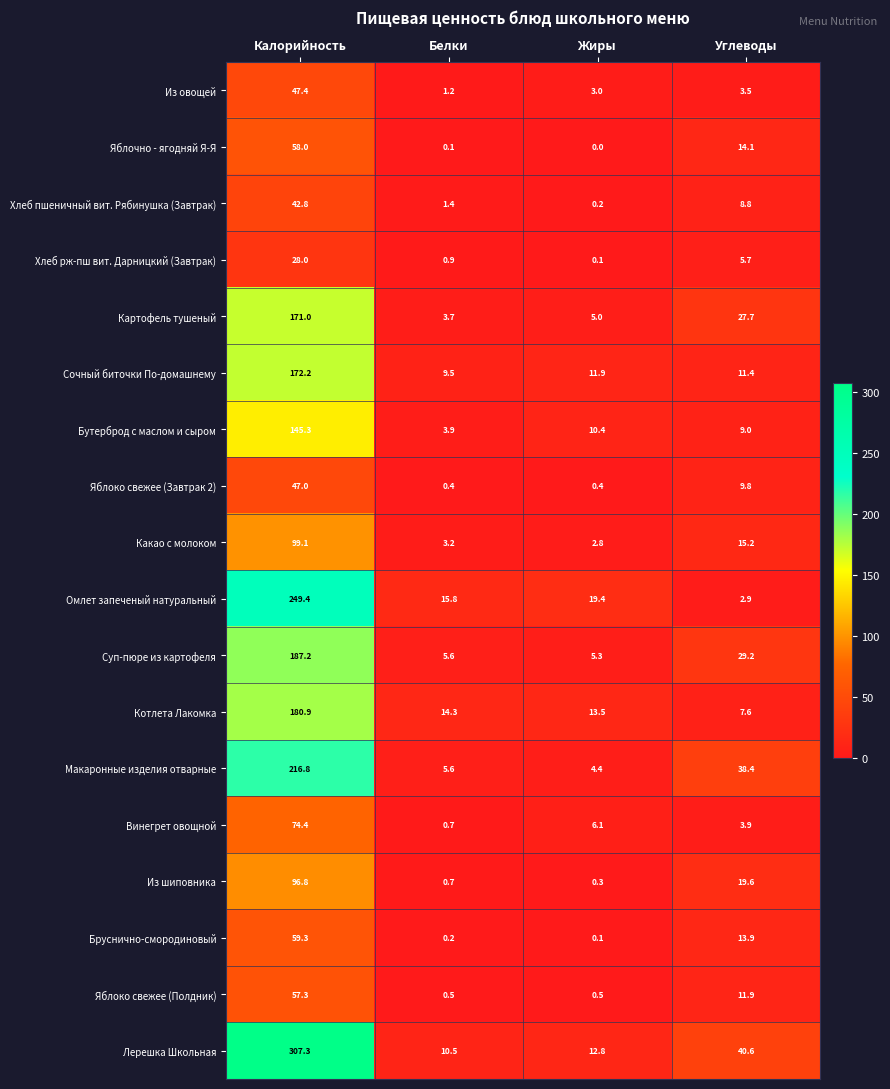

The Бруснично-смородиновый series shows 0.2 at Белки. True or false?

True